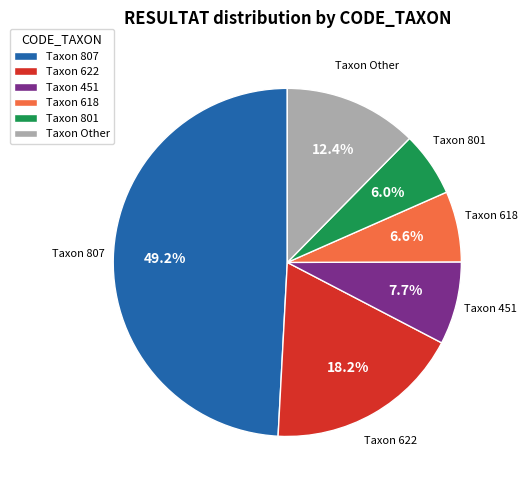

What is the largest slice in the pie chart?

Taxon 807